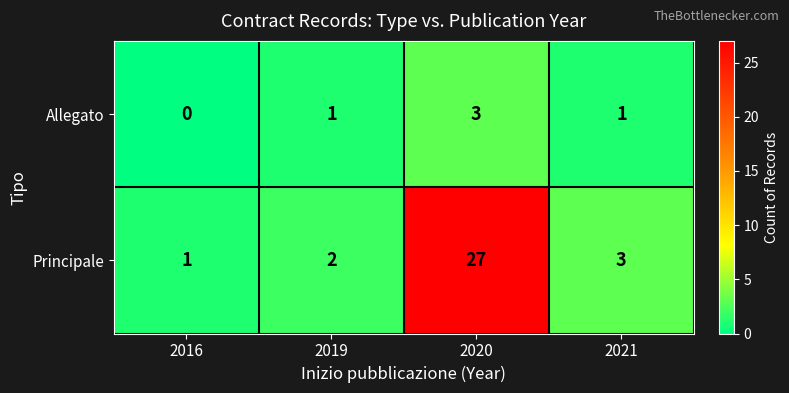

Reading right to left, transcribe all the data shown in this chart.

Allegato: 2021=1	2020=3	2019=1	2016=0
Principale: 2021=3	2020=27	2019=2	2016=1